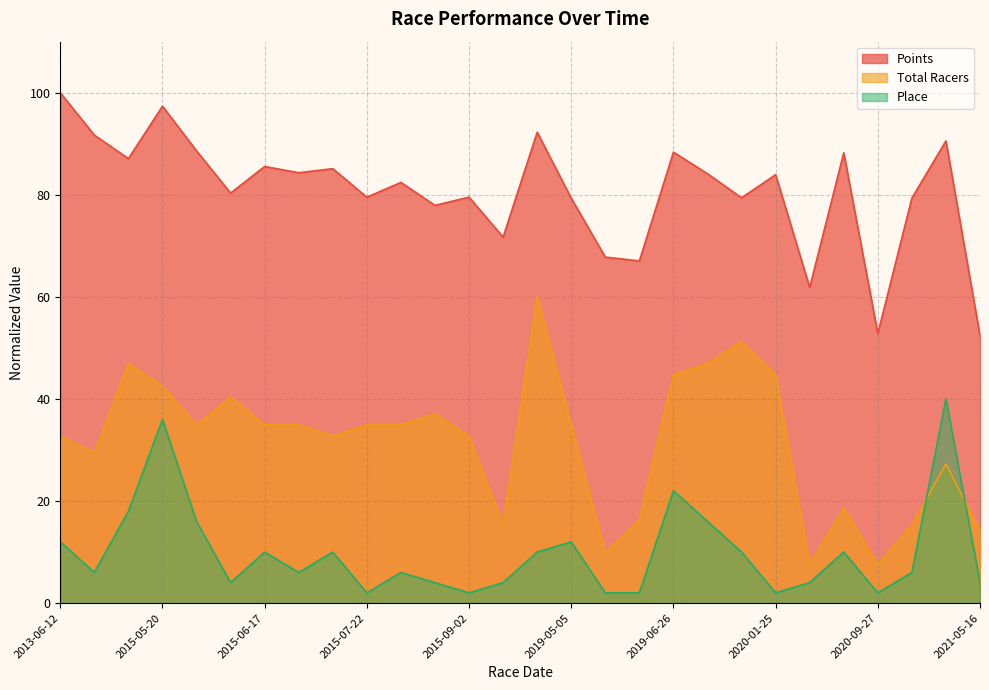

Rank the categories by Place value from lowest to highest.

2015-07-22, 2015-09-02, 2019-05-19, 2019-05-26, 2020-01-25, 2020-09-27, 2015-06-03, 2015-08-26, 2018-05-20, 2020-03-08, 2021-05-16, 2015-05-02, 2015-06-24, 2015-07-29, 2020-10-11, 2015-06-17, 2015-07-15, 2019-04-13, 2019-08-28, 2020-07-28, 2013-06-12, 2019-05-05, 2015-05-28, 2019-07-24, 2015-05-06, 2019-06-26, 2015-05-20, 2021-02-27